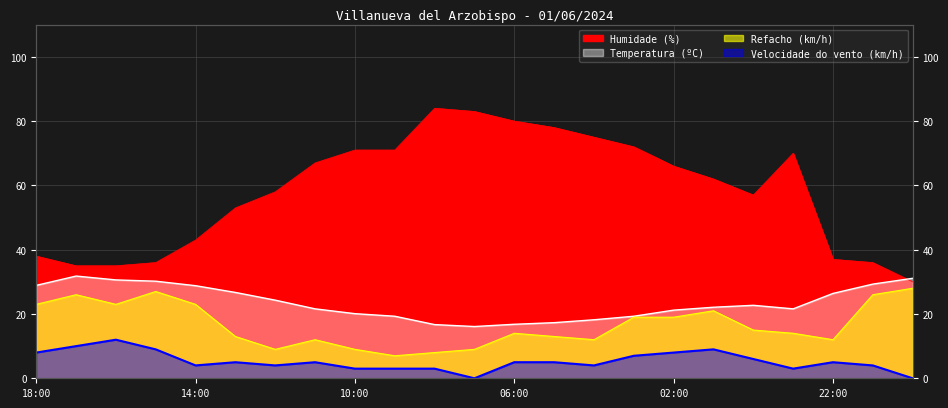

What is the lowest value of the Refacho (km/h) series?

7.0